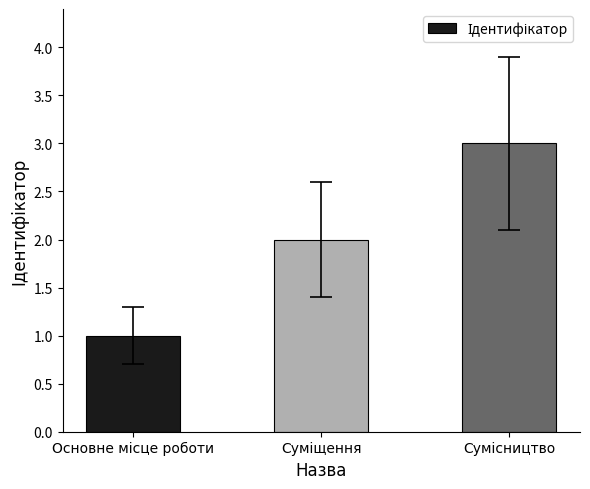

What is the greatest value displayed?

3